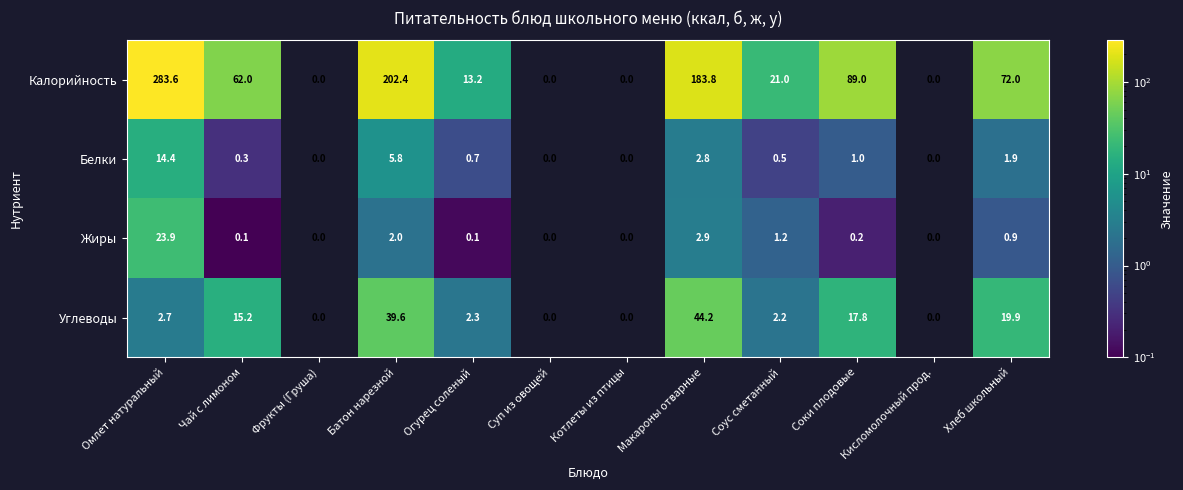

At which category does the chart reach its peak across all series?

Омлет натуральный